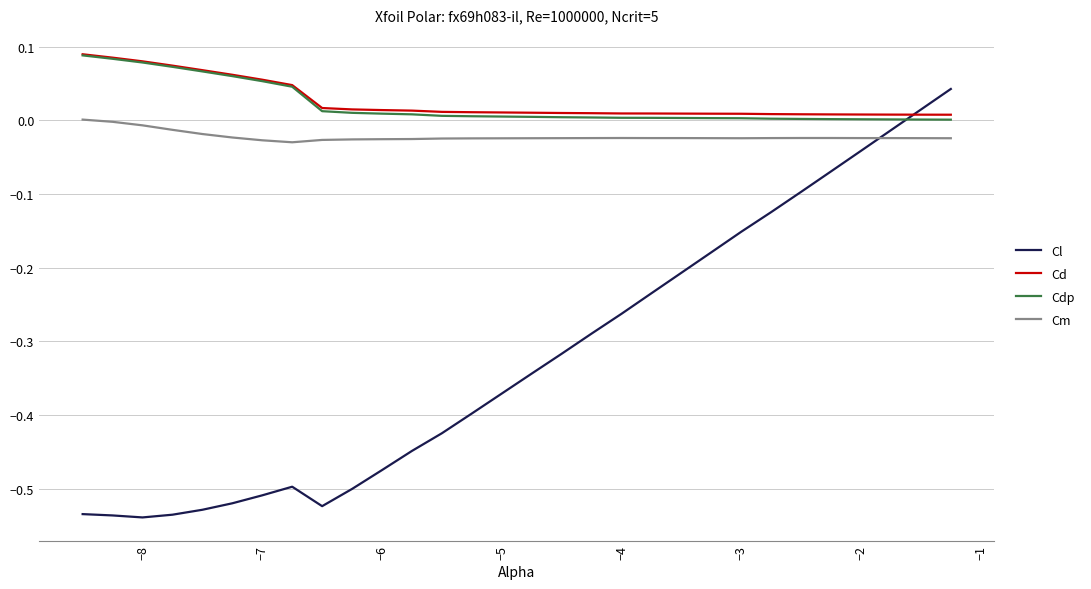

How many categories are shown in the chart?

30